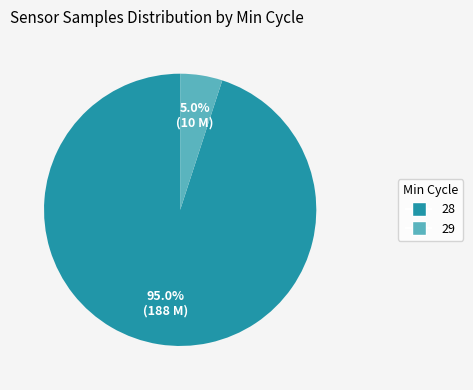

Is there any slice that represents more than half of the pie?

Yes